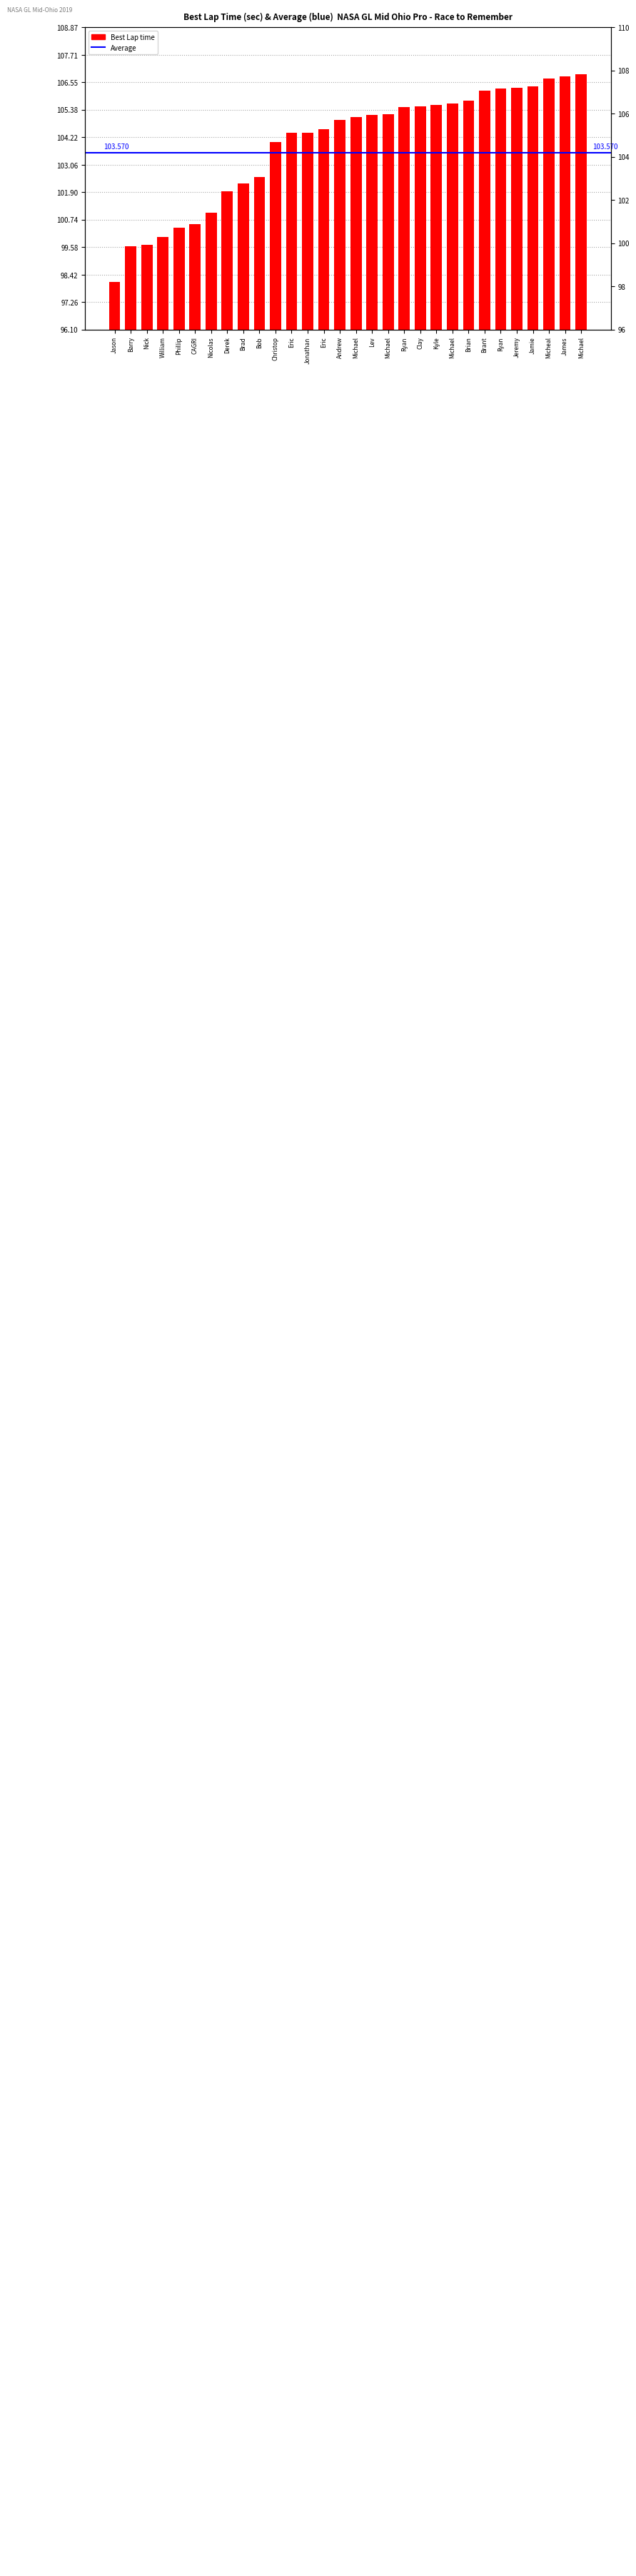

The chart shows a value of 105.6 at Kyle. True or false?

True